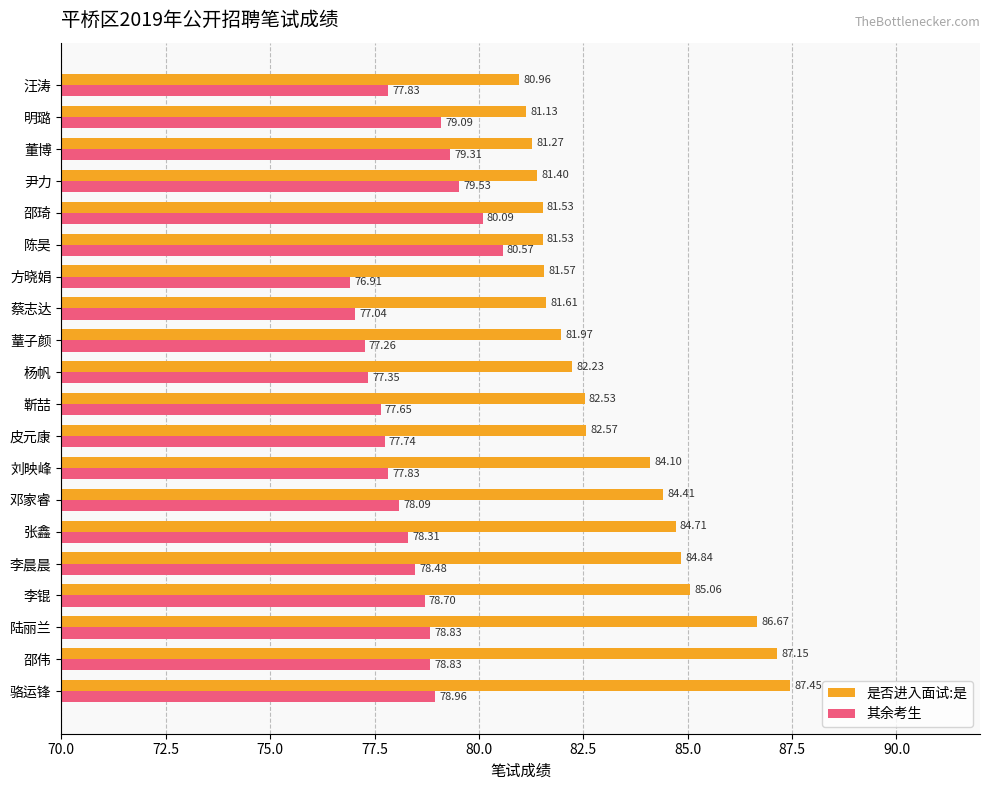

At which label is 其余考生 closest to 78?

邓家睿